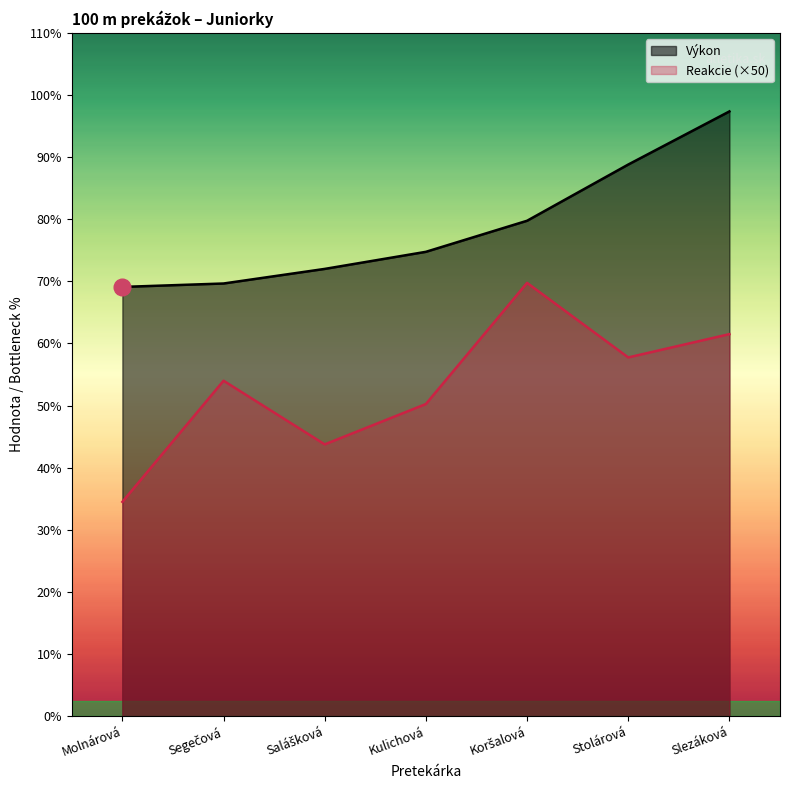

At which category does Reakcie reach its first local peak?

Segečová